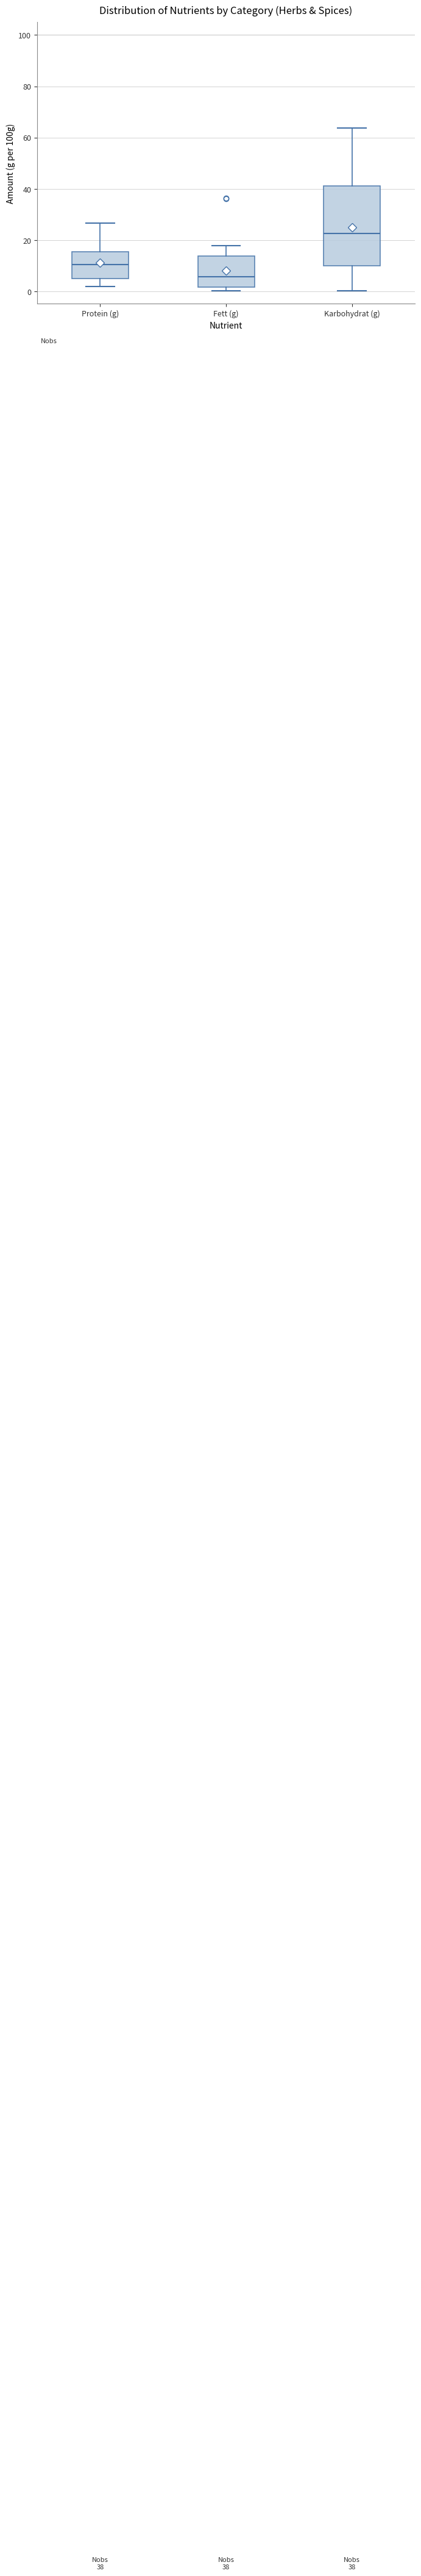

Which box has the lowest median line?

Fett (g)